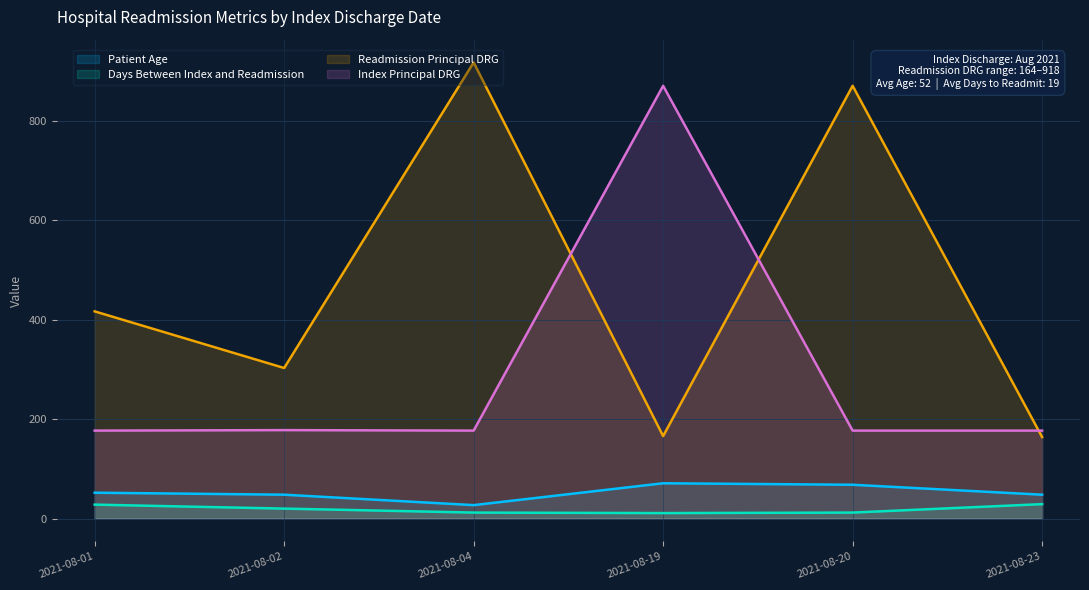

True or false: Patient Age and Index Principal DRG intersect in this chart.

False